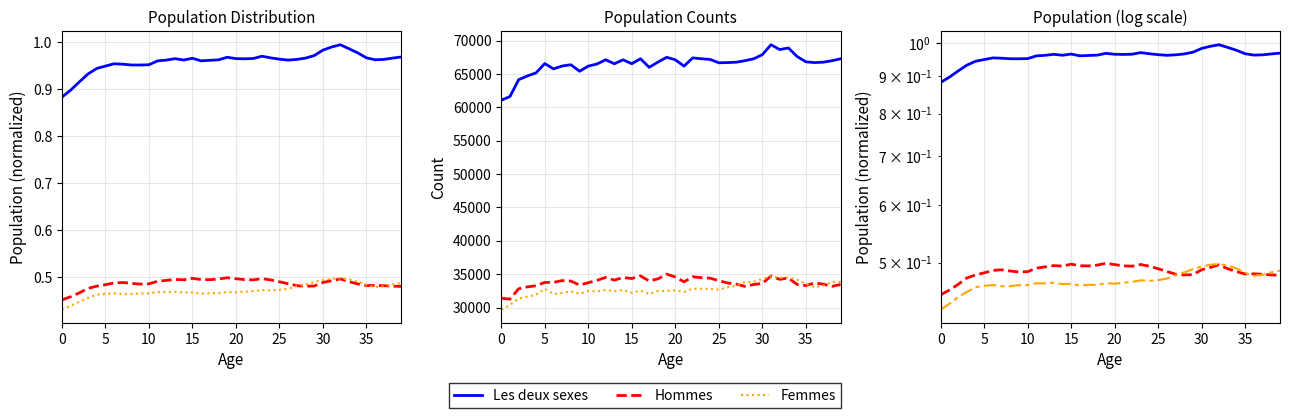

What is the label of the 39th point from the right?

5